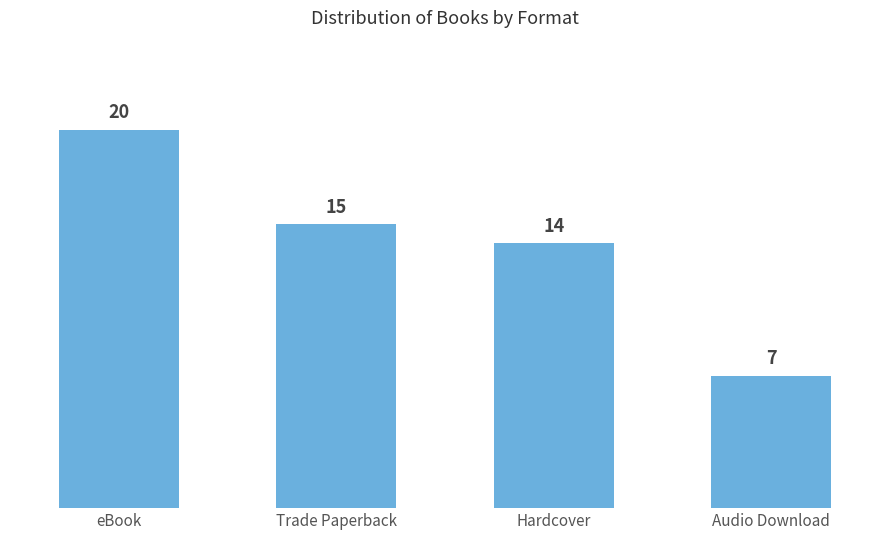

What is the sum of all values?

56